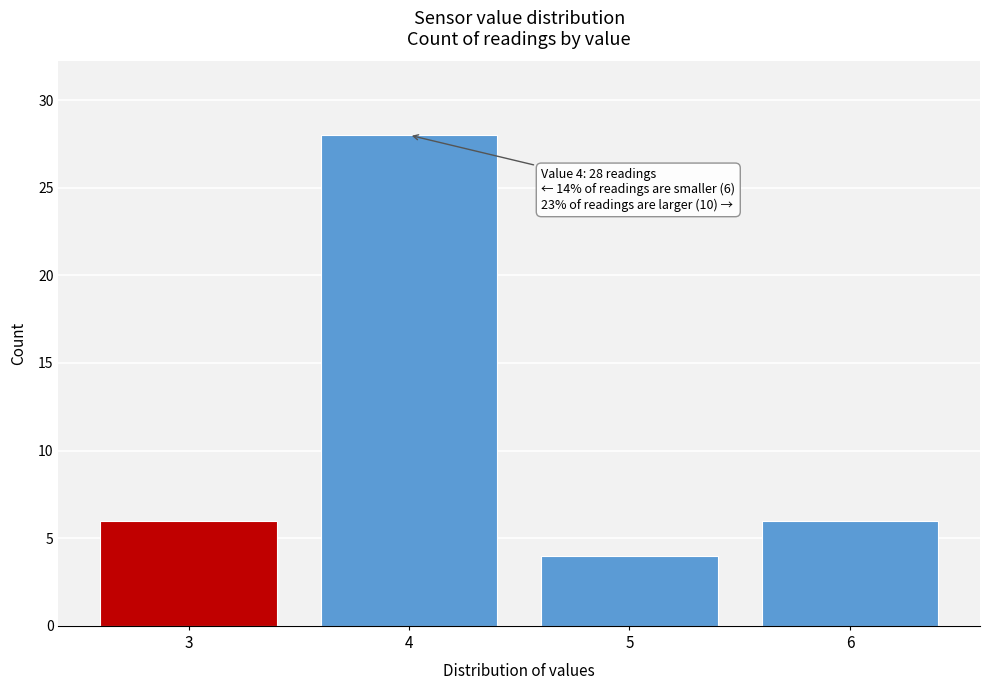

Reading left to right, extract all data points from this chart.

3=6	4=28	5=4	6=6